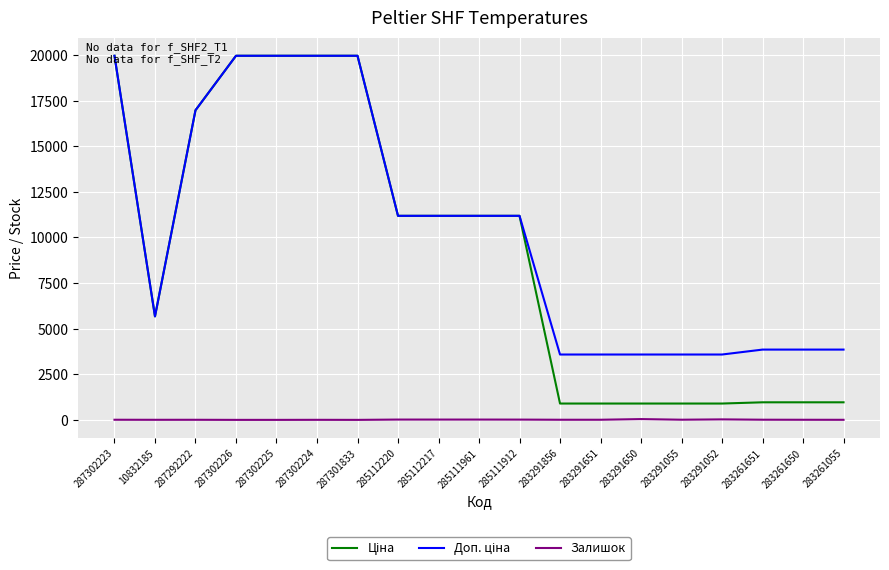

Is this an area chart (filled region under the line)?

No